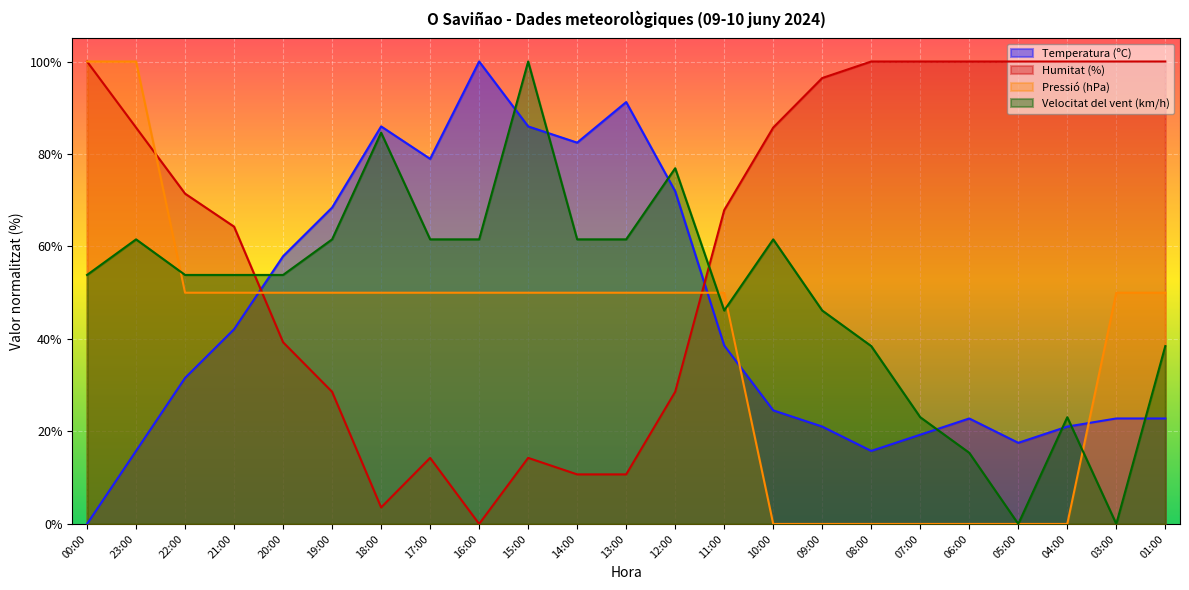

Is the value of Pressió (hPa) at 15:00 greater than the value of Velocitat del vent (km/h) at 12:00?

No